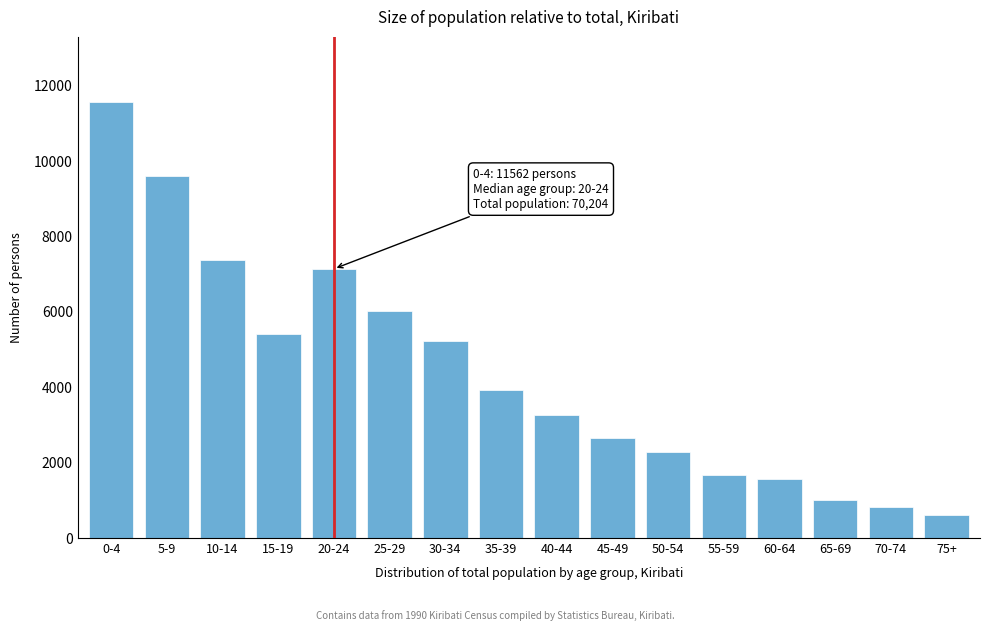

Reading left to right, extract all data points from this chart.

11562	9617	7385	5402	7141	6031	5218	3931	3274	2656	2294	1670	1571	1010	831	611